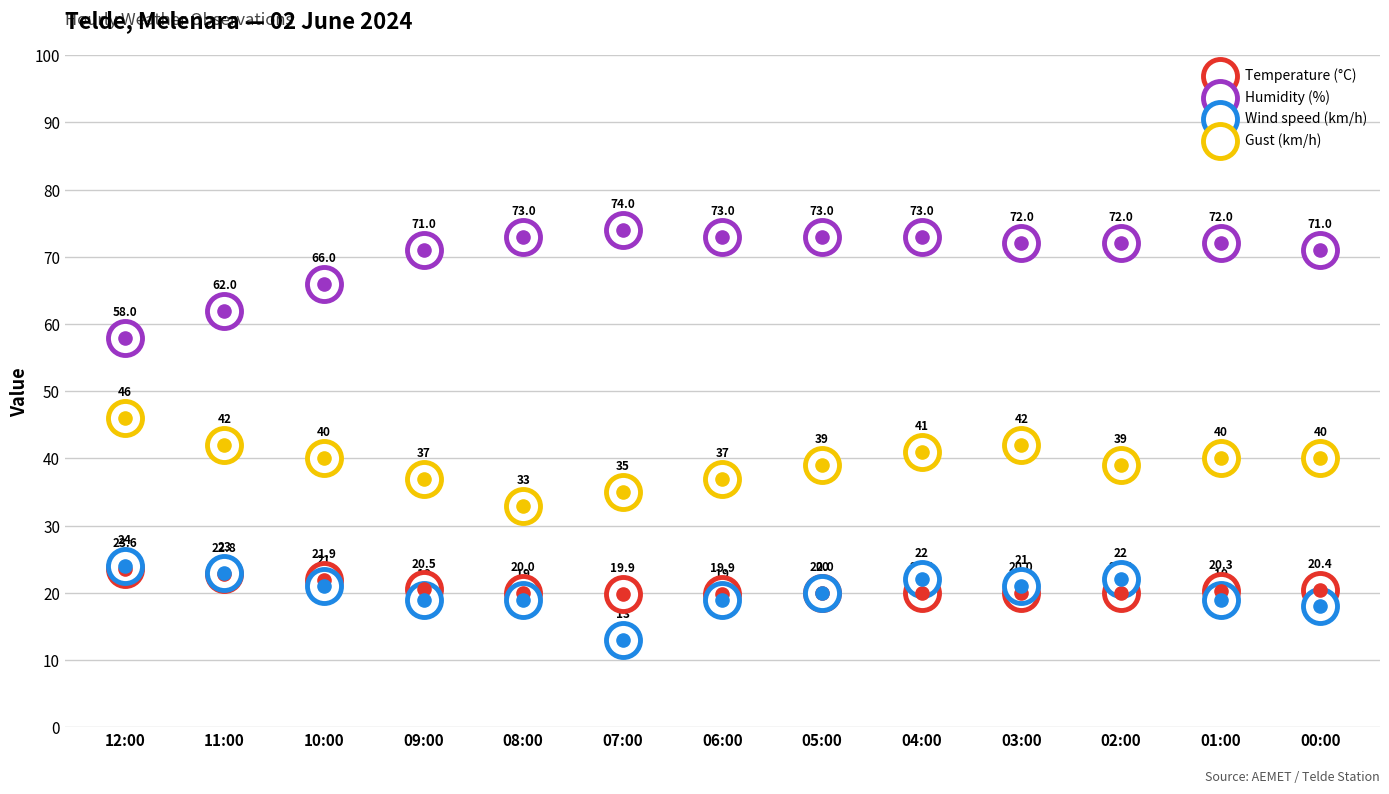

Is the value of Humidity (%) at 06:00 greater than the value of Wind speed (km/h) at 09:00?

Yes